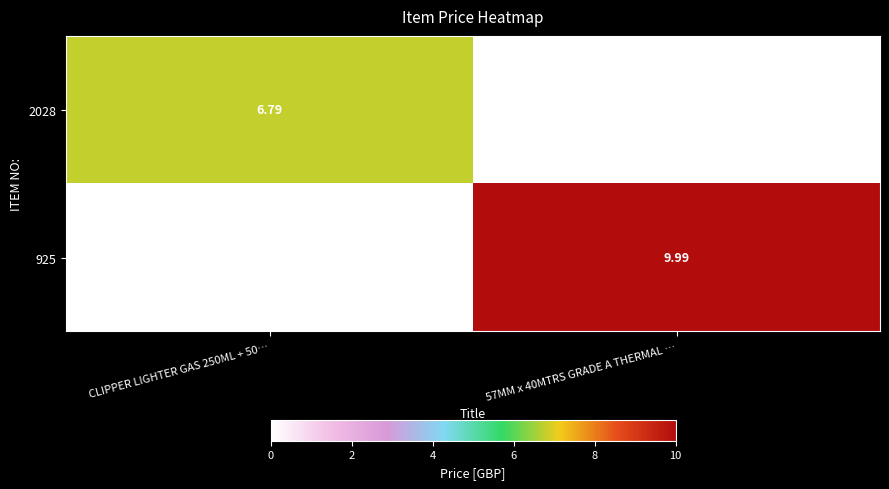

What is the maximum value for 925?

10.0